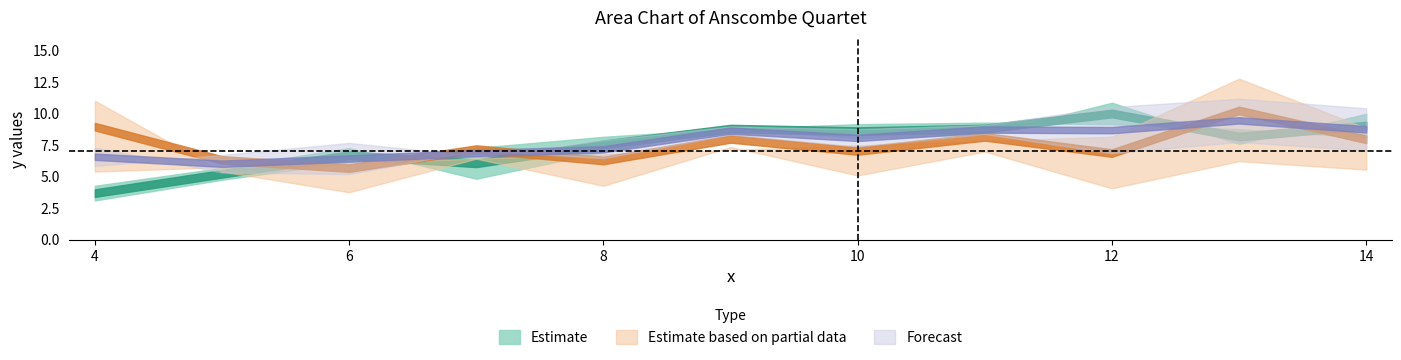

How many values in the y4 series are below 7?

5